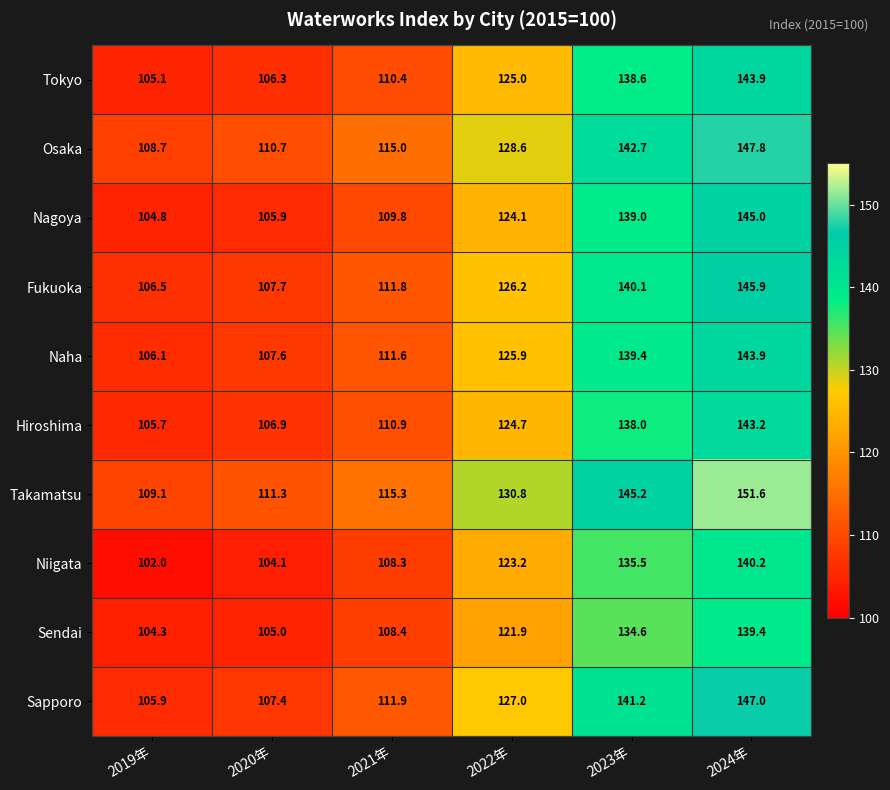

At 2019年, list the series in order from smallest to largest.

Niigata, Sendai, Nagoya, Tokyo, Hiroshima, Sapporo, Naha, Fukuoka, Osaka, Takamatsu